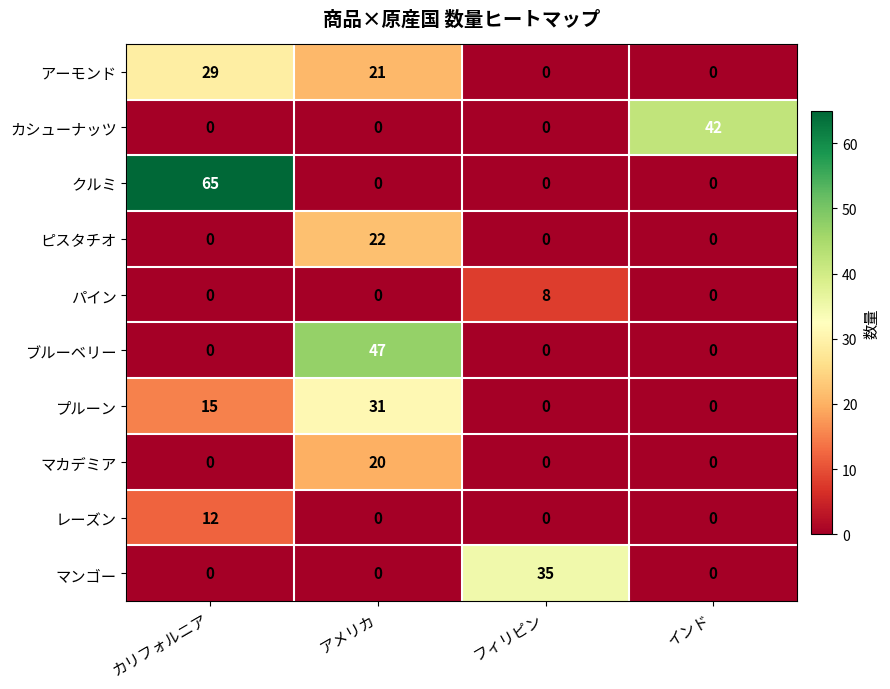

List the series in order of their peak value, highest first.

クルミ, ブルーベリー, カシューナッツ, マンゴー, プルーン, アーモンド, ピスタチオ, マカデミア, レーズン, パイン